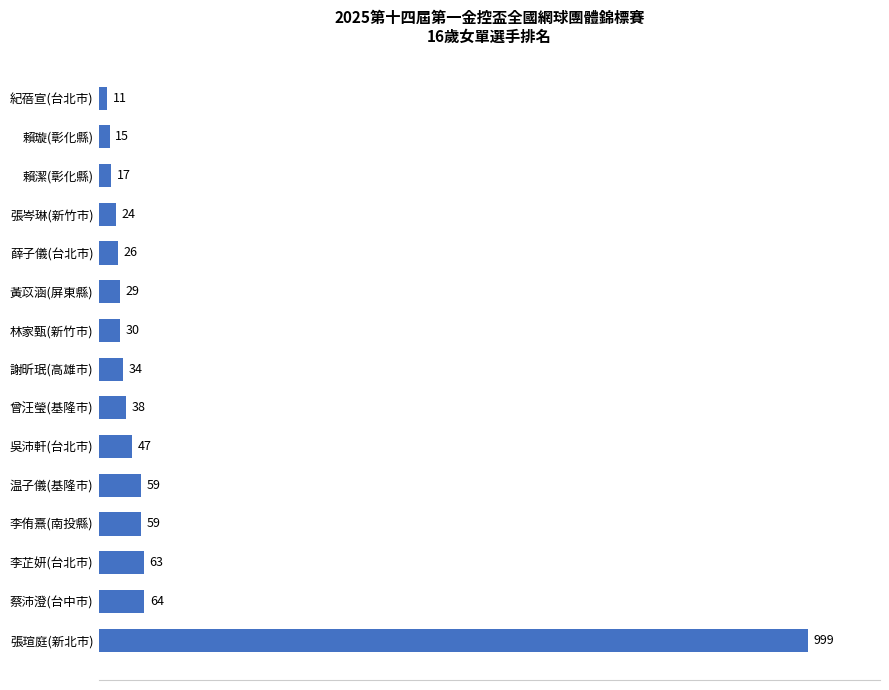

At which label is the value closest to 505?

蔡沛澄(台中市)